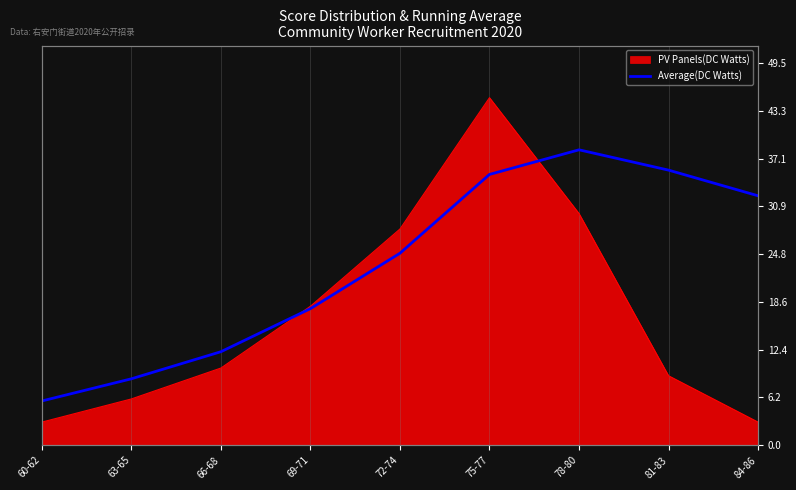

True or false: the data has more than 1 interior local peaks.

False